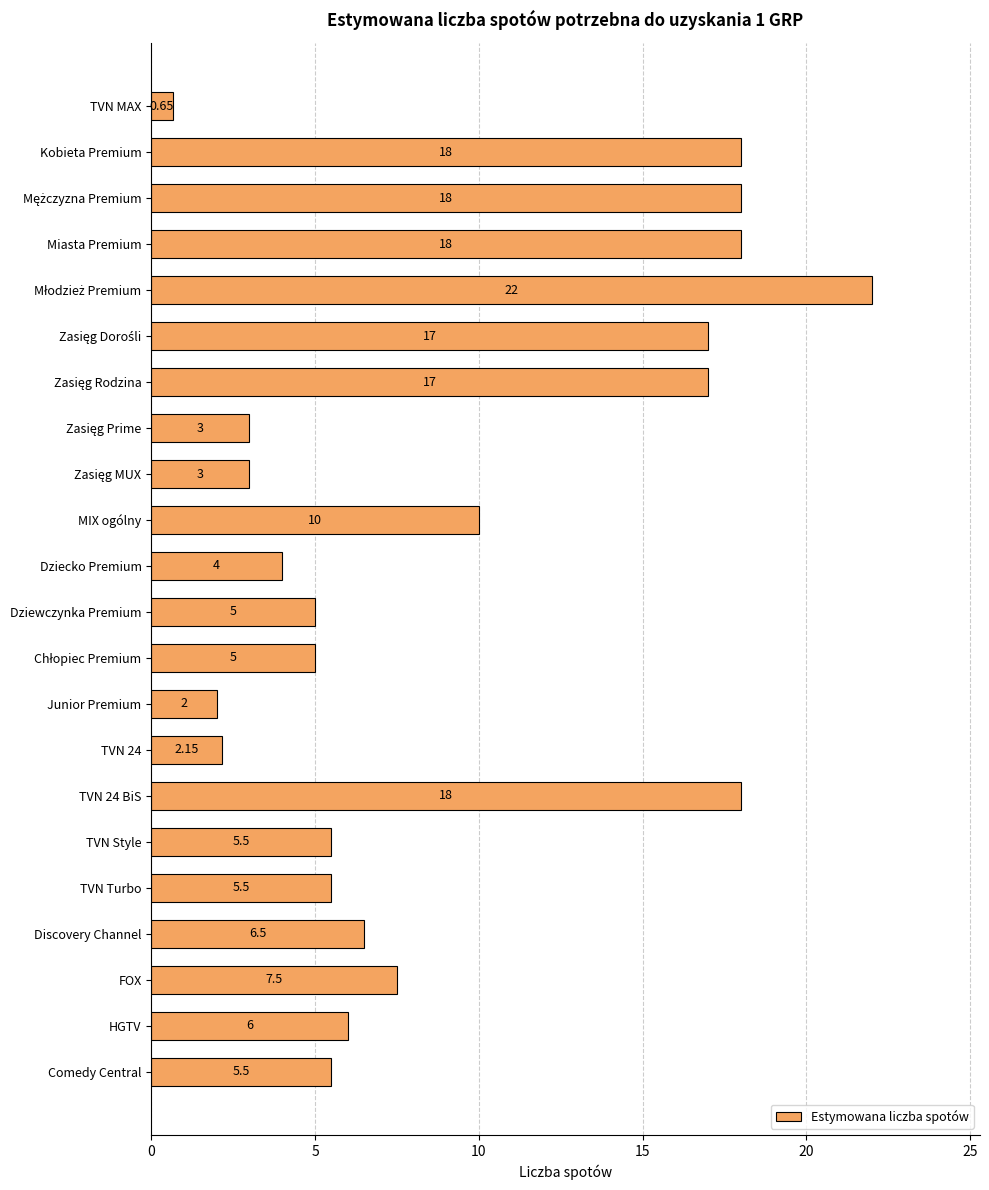

Which category has the lowest value across all series?

TVN MAX